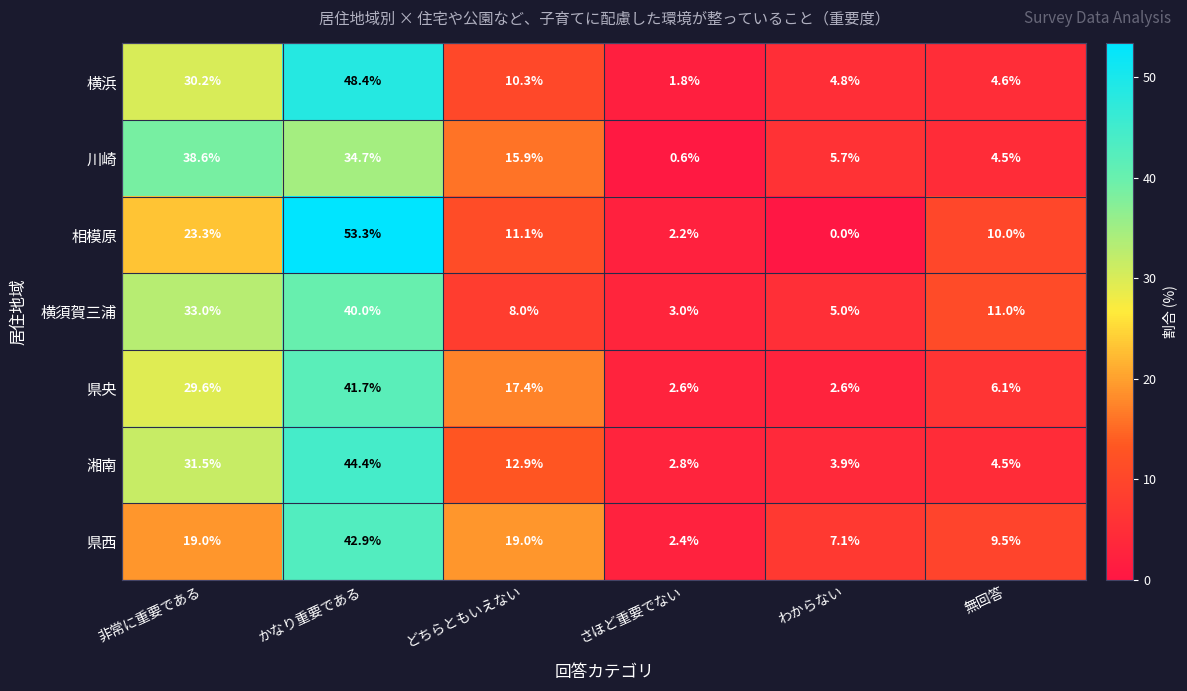

The value of 県央 at 非常に重要である is 39.9. True or false?

False